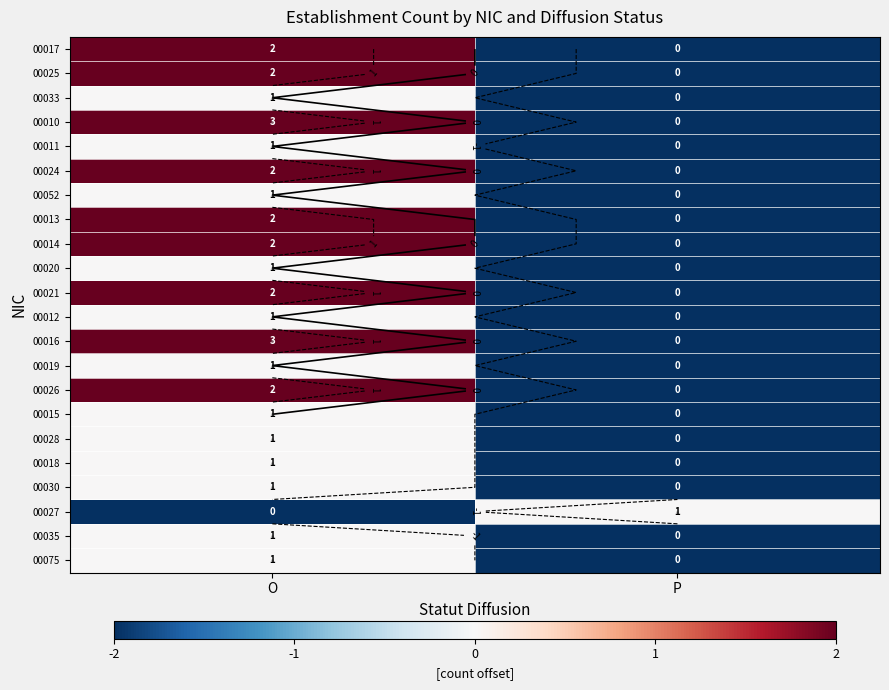

Is it true that 00015 equals -2 at P?

True